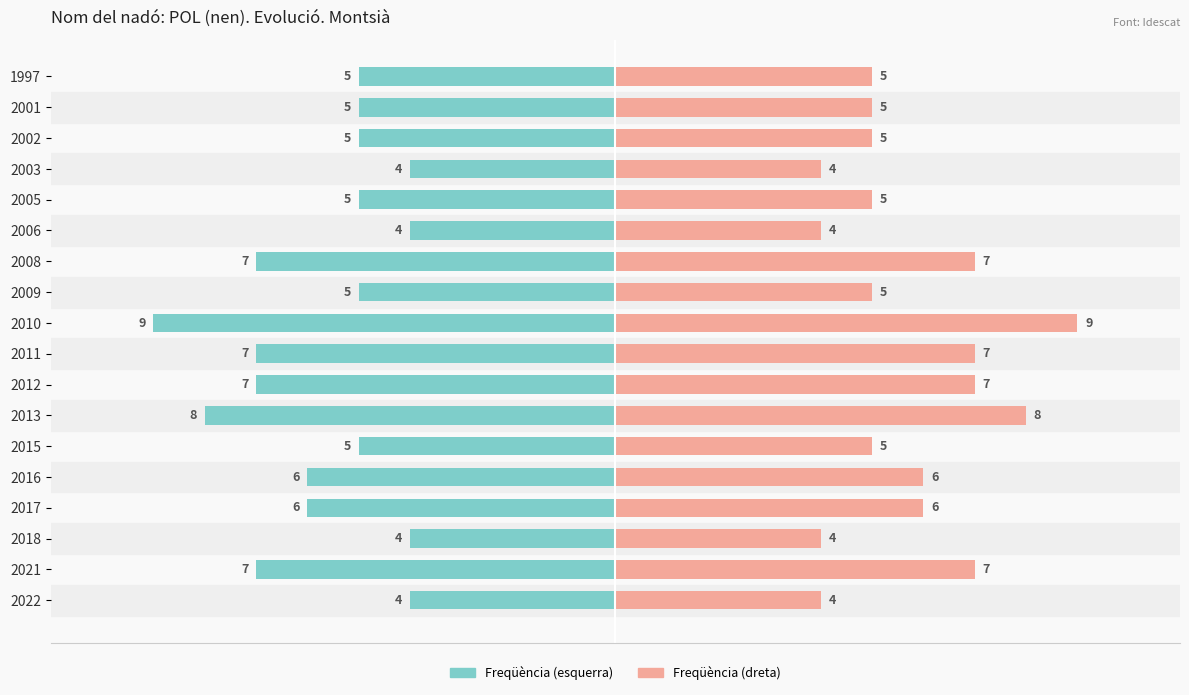

How many Freqüència (esquerra) values are between -7 and -5?

12